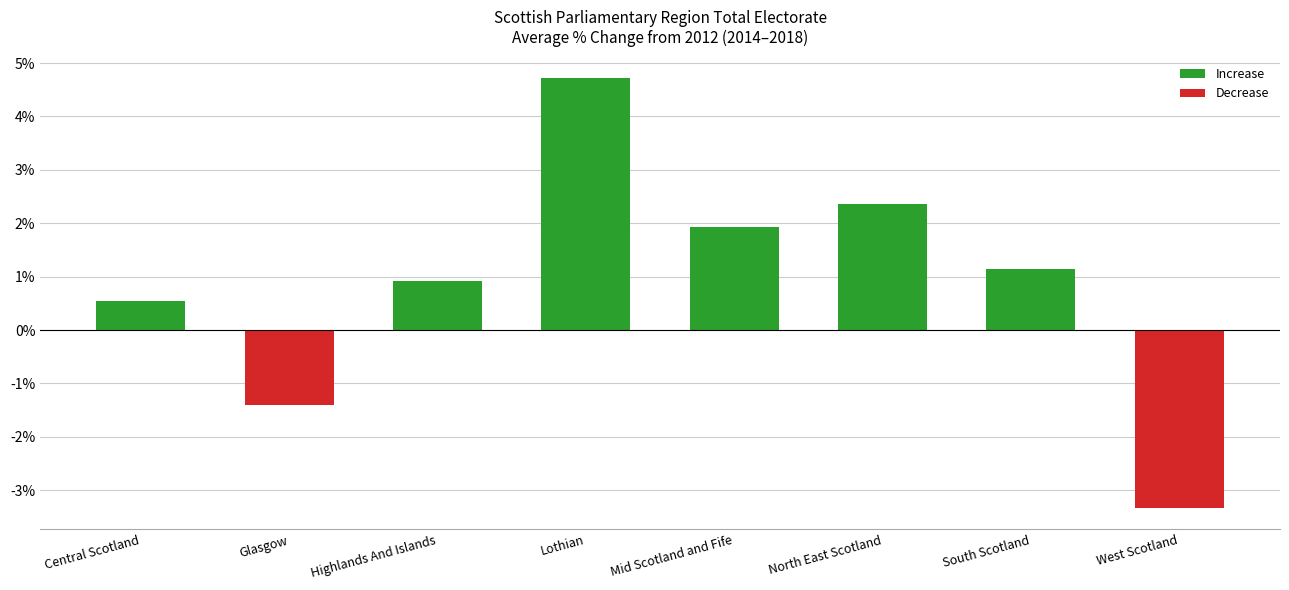

What is the value of the 4th bar from the left?

4.7